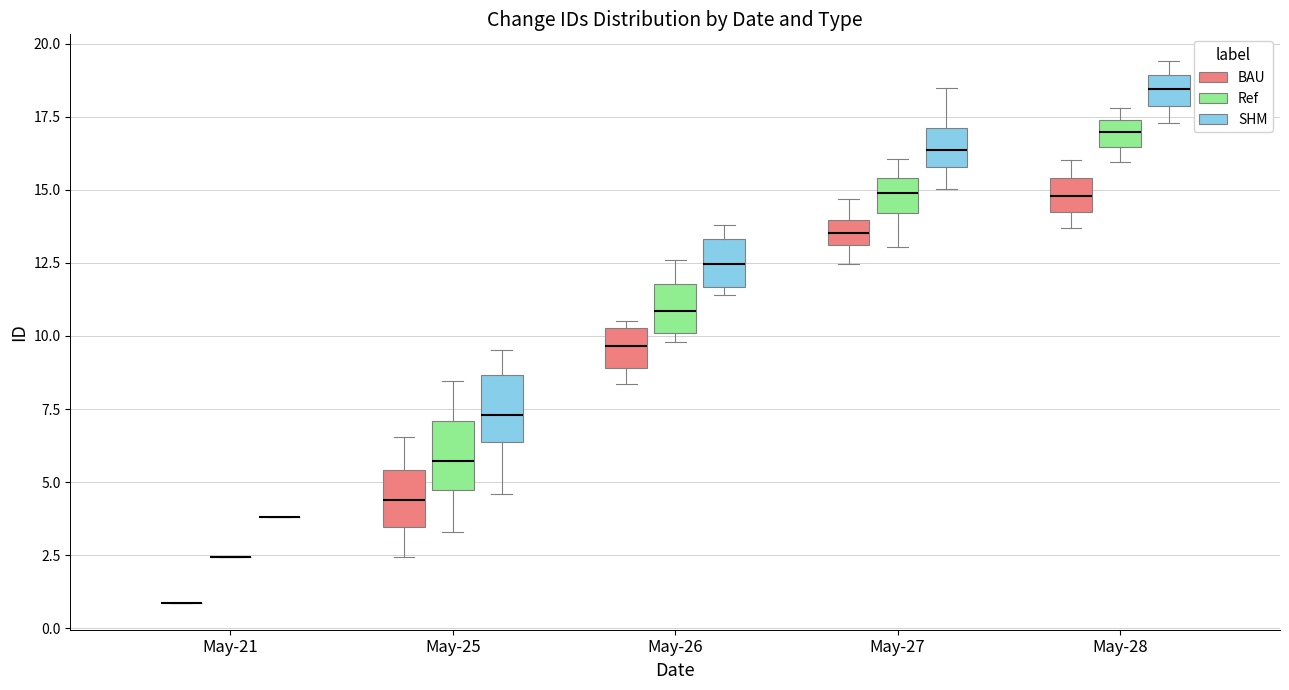

Reading left to right, read every box against the y-axis: the position of its median line, the range the box covers, and the ends of its whiskers. The values are not printed on the chart, so give them approximately, as read against the axis.

May-21 (BAU): box collapsed to a line at 1.0, whiskers 1.0 to 1.0
May-21 (Ref): box collapsed to a line at 2.5, whiskers 2.5 to 2.5
May-21 (SHM): box collapsed to a line at 4.0, whiskers 4.0 to 4.0
May-25 (BAU): median 4.5, box 3.5 to 5.5, whiskers 2.5 to 6.5
May-25 (Ref): median 5.5, box 4.5 to 7.0, whiskers 3.5 to 8.5
May-25 (SHM): median 7.5, box 6.5 to 8.5, whiskers 4.5 to 9.5
May-26 (BAU): median 9.5, box 9.0 to 10.5, whiskers 8.5 to 10.5 (just above the box's upper edge)
May-26 (Ref): median 11.0, box 10.0 to 12.0, whiskers 10.0 (just below the box's lower edge) to 12.5
May-26 (SHM): median 12.5, box 11.5 to 13.5, whiskers 11.5 (just below the box's lower edge) to 14.0
May-27 (BAU): median 13.5, box 13.0 to 14.0, whiskers 12.5 to 14.5
May-27 (Ref): median 15.0, box 14.0 to 15.5, whiskers 13.0 to 16.0
May-27 (SHM): median 16.5, box 16.0 to 17.0, whiskers 15.0 to 18.5
May-28 (BAU): median 15.0, box 14.0 to 15.5, whiskers 13.5 to 16.0
May-28 (Ref): median 17.0, box 16.5 to 17.5, whiskers 16.0 to 18.0
May-28 (SHM): median 18.5, box 18.0 to 19.0, whiskers 17.5 to 19.5